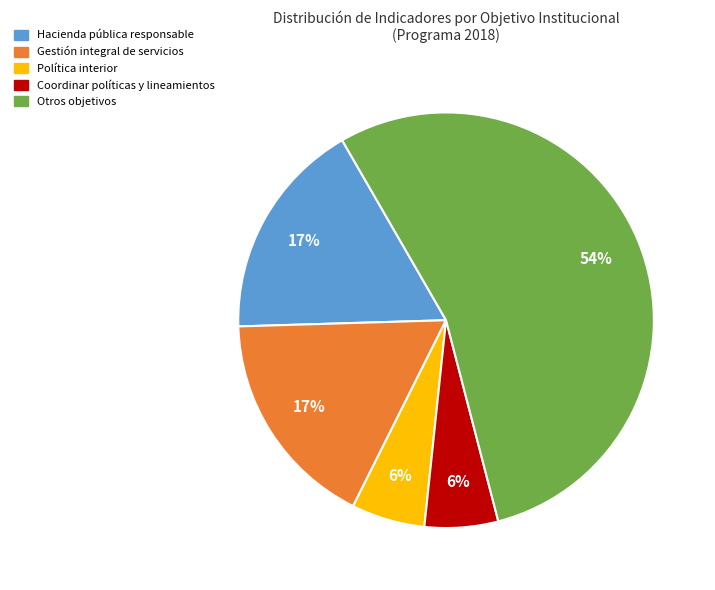

Which category has the biggest portion of the pie?

Otros objetivos